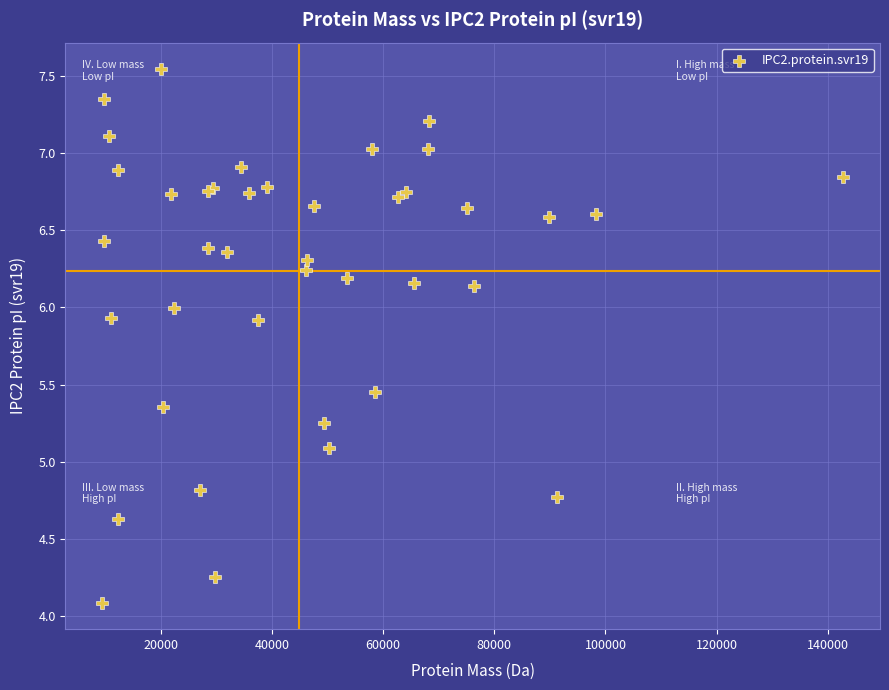

What Y value in the scatter plot is closest to 5?

5.1